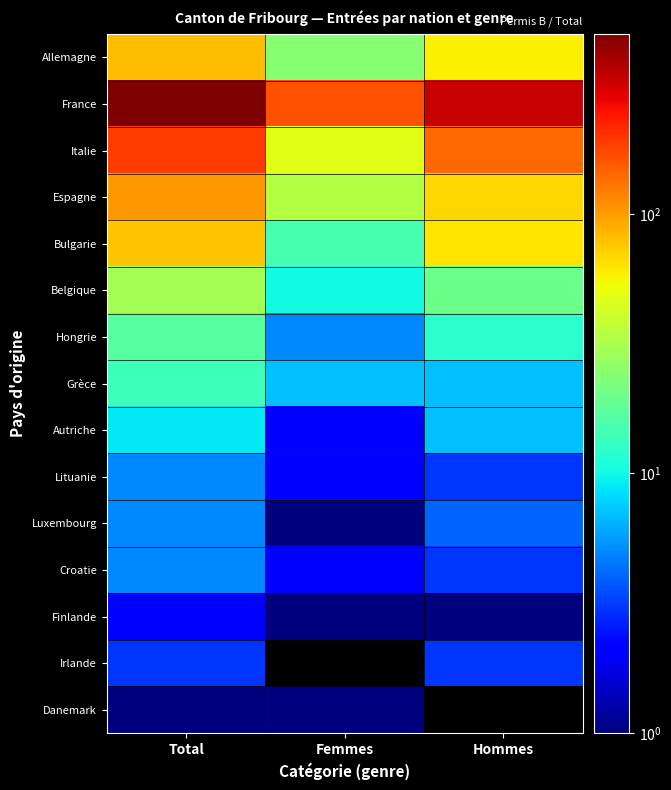

Rank the series by their maximum value, from lowest to highest.

Danemark, Finlande, Irlande, Lituanie, Luxembourg, Croatie, Autriche, Grèce, Hongrie, Belgique, Bulgarie, Allemagne, Espagne, Italie, France